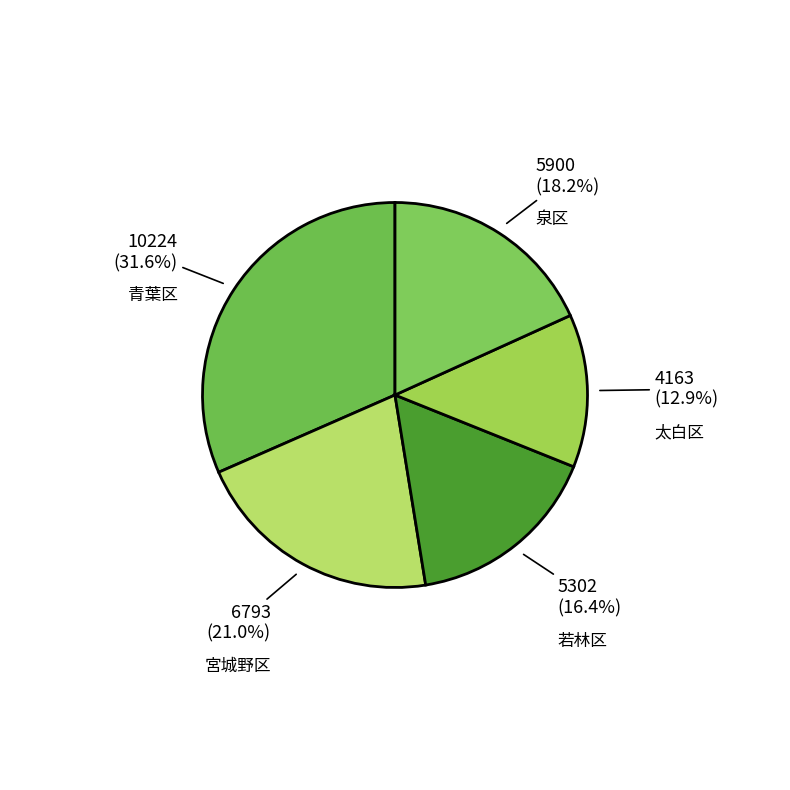

Does 泉区 represent more than half of the total?

No